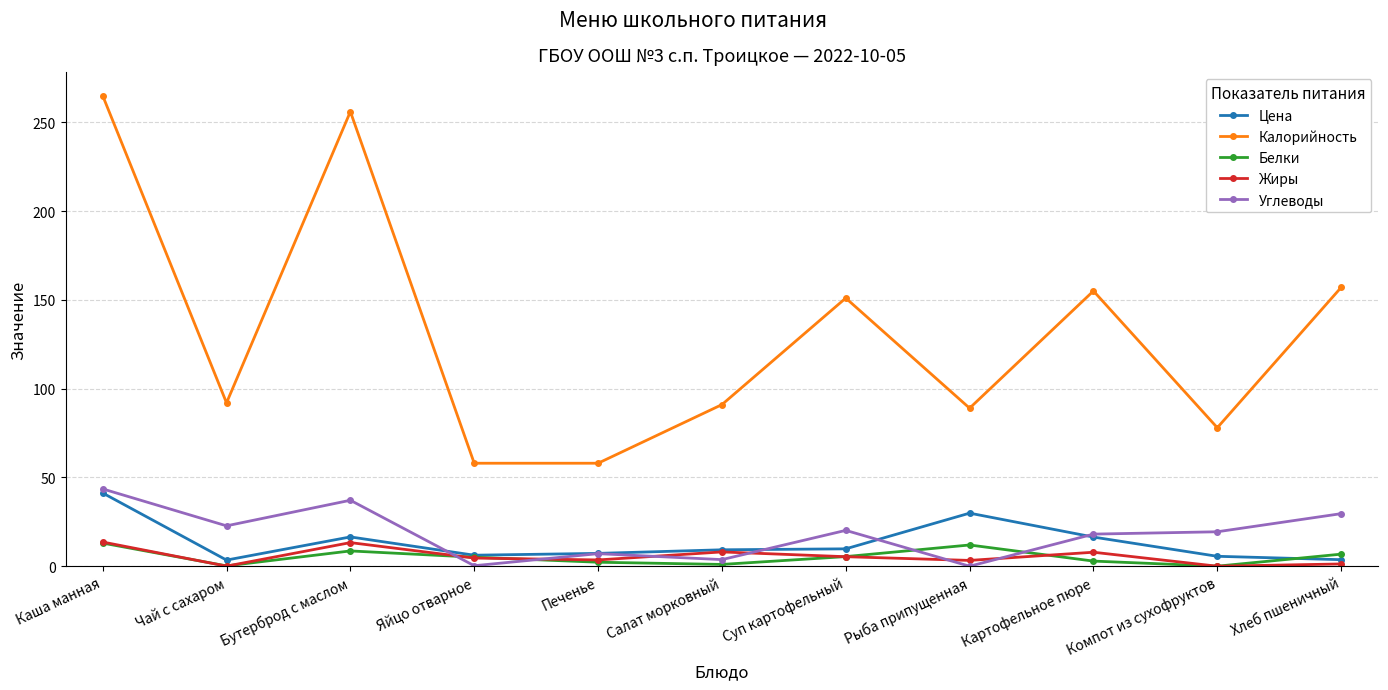

How many interior local peaks does the Жиры series have?

3